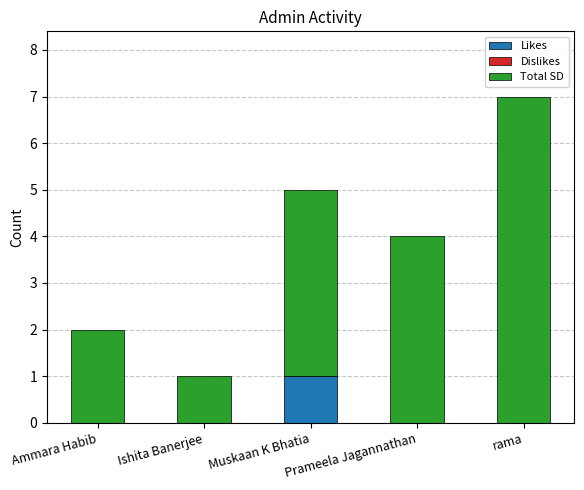

The Likes series shows 0 at Ammara Habib. True or false?

True